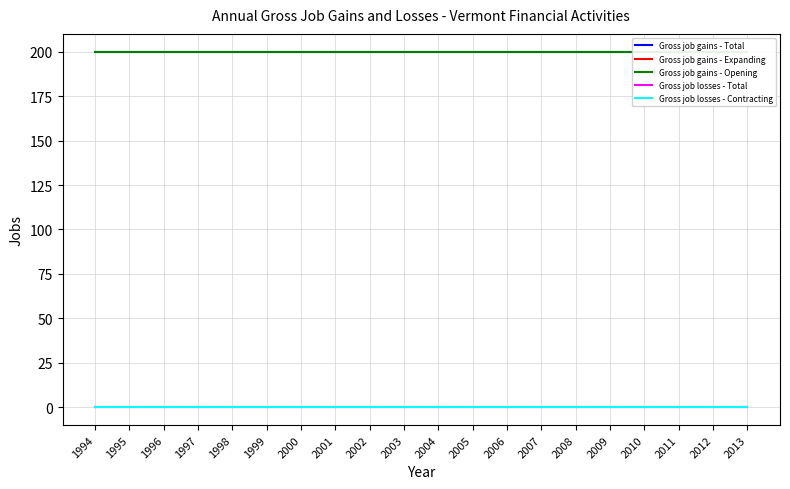

Reading left to right, transcribe all the data shown in this chart.

Gross job gains - Total: 200	200	200	200	200	200	200	200	200	200	200	200	200	200	200	200	200	200	200	200
Gross job gains - Expanding: 0	0	0	0	0	0	0	0	0	0	0	0	0	0	0	0	0	0	0	0
Gross job gains - Opening: 200	200	200	200	200	200	200	200	200	200	200	200	200	200	200	200	200	200	200	200
Gross job losses - Total: 0	0	0	0	0	0	0	0	0	0	0	0	0	0	0	0	0	0	0	0
Gross job losses - Contracting: 0	0	0	0	0	0	0	0	0	0	0	0	0	0	0	0	0	0	0	0